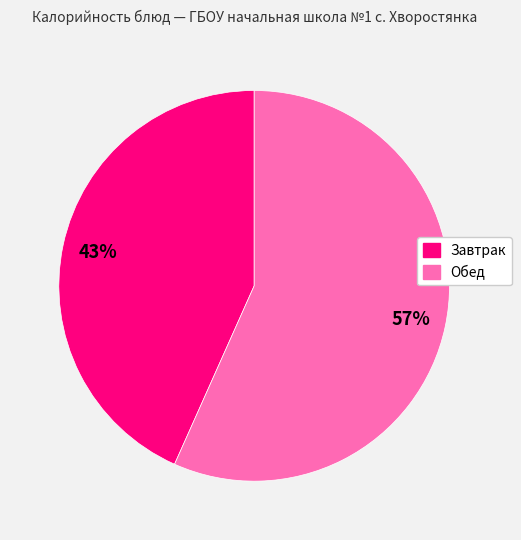

Is there any slice that represents more than half of the pie?

Yes